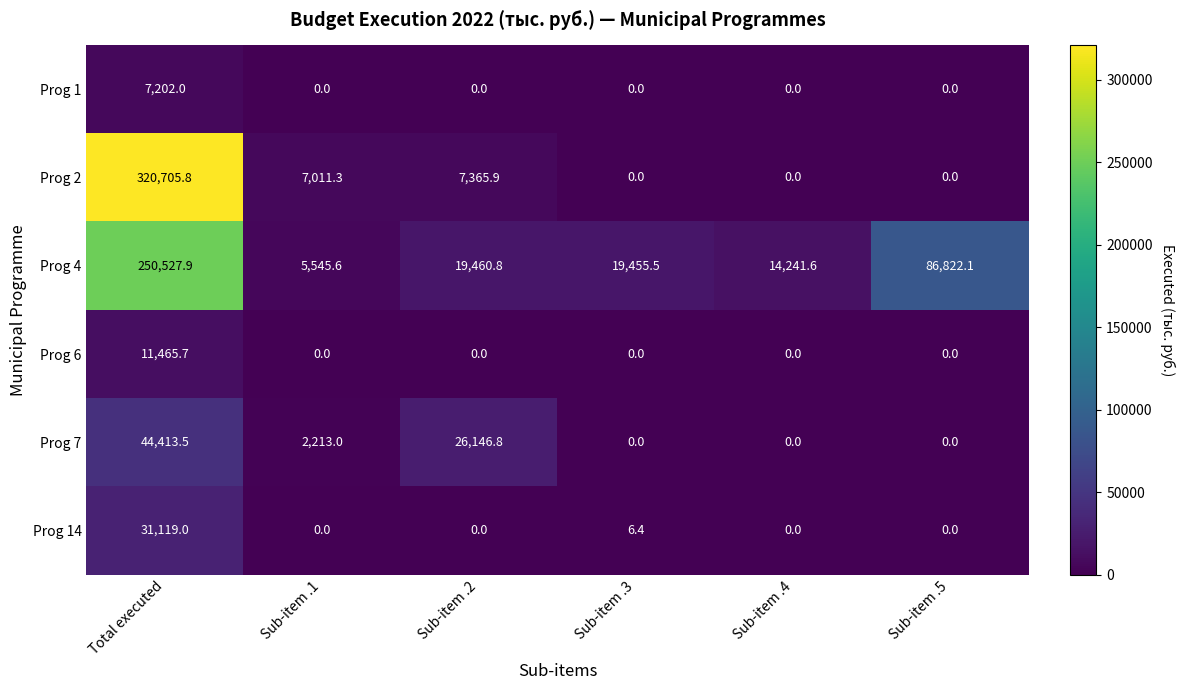

Is it true that Prog 1 equals 7202.0 at Total executed?

True